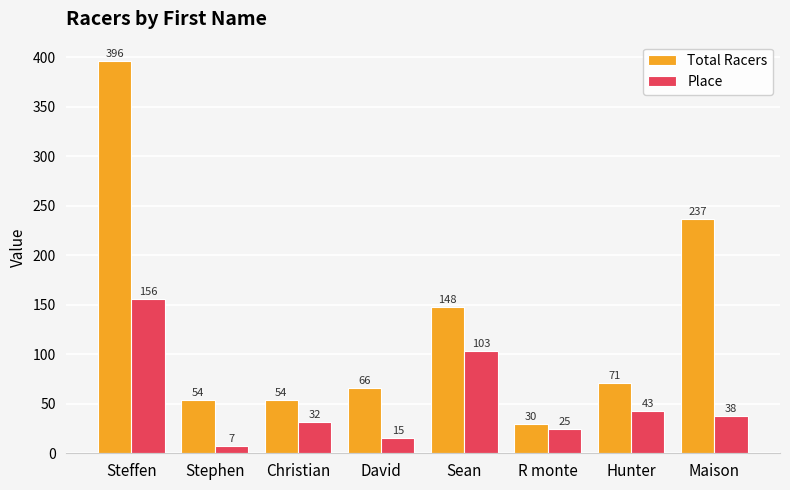

How many bars are there in total?

16